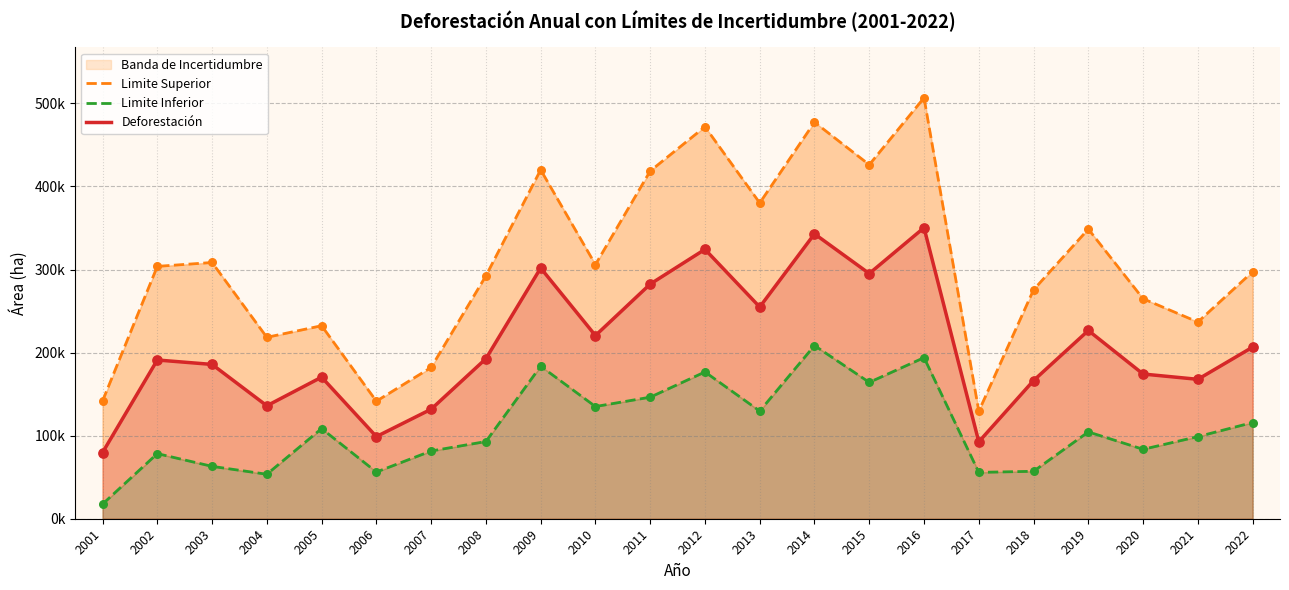

Which series has the widest spread of Y values?

Limite Superior